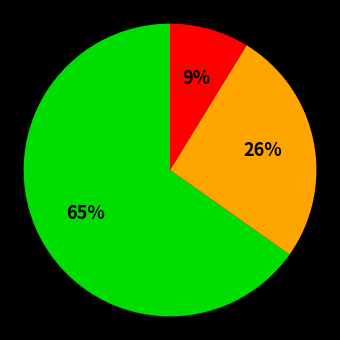

Is there a majority slice in this chart?

Yes